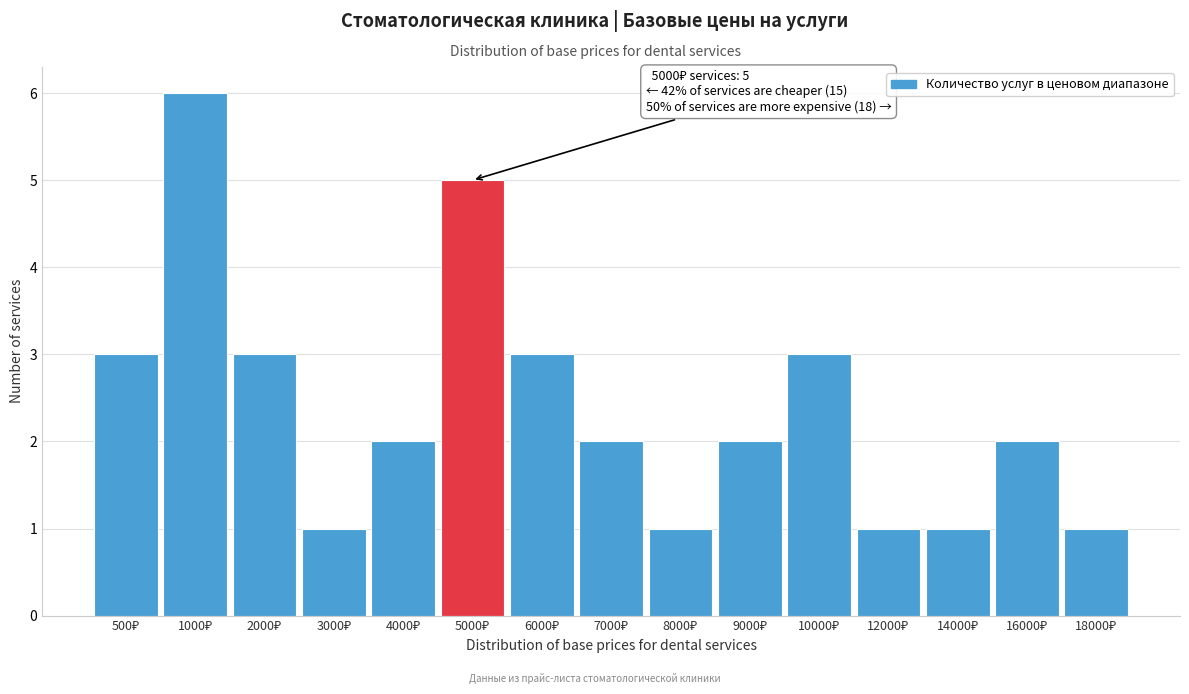

Reading left to right, extract all data points from this chart.

3	6	3	1	2	5	3	2	1	2	3	1	1	2	1